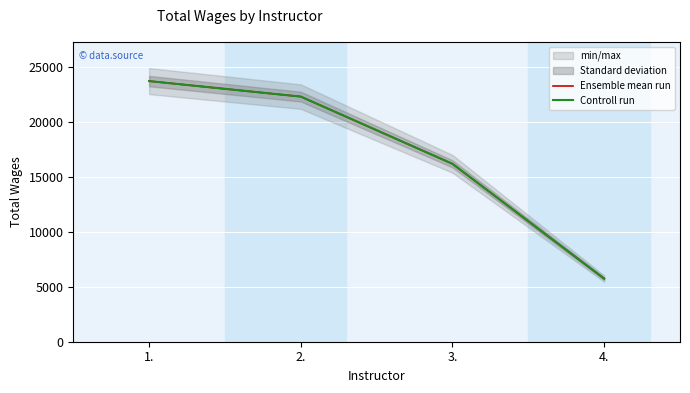

What is the minimum value for Ensemble mean run?

5745